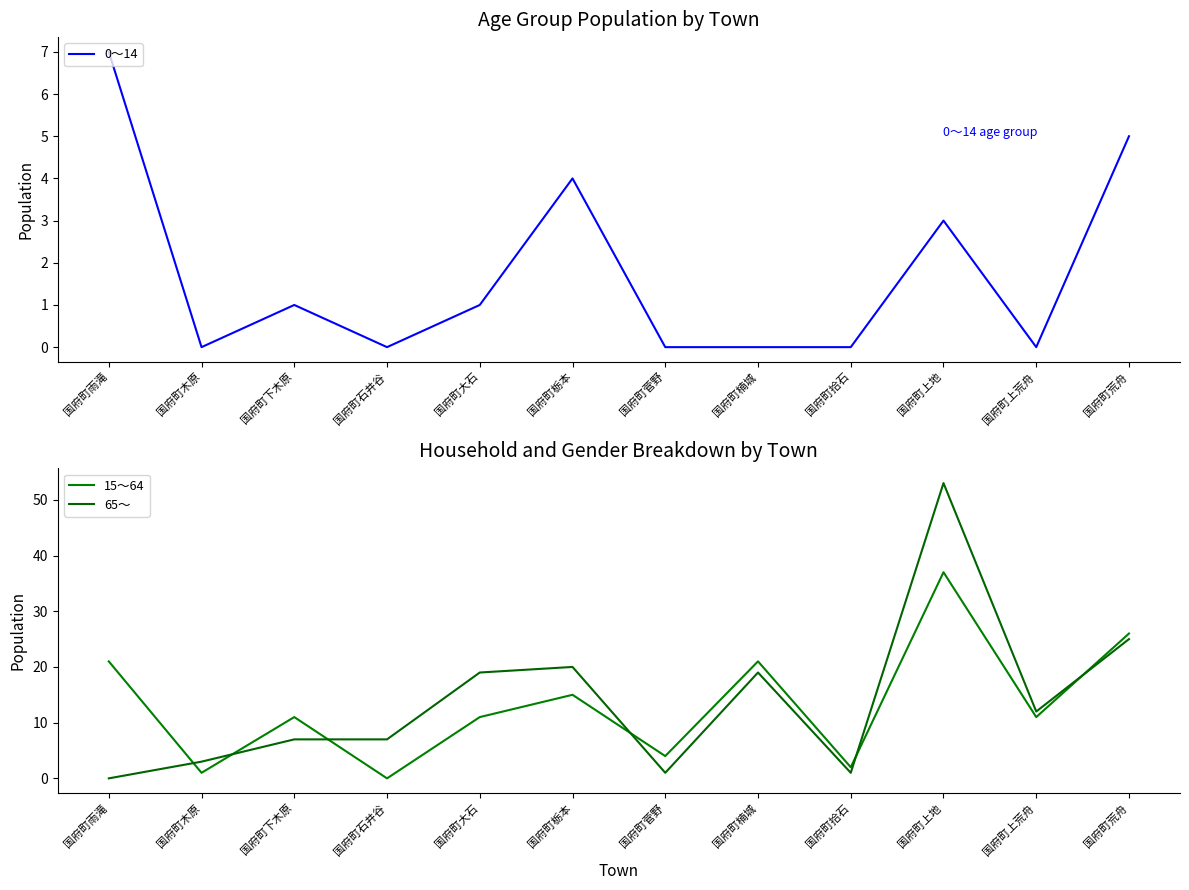

What is the label of the 5th point from the left?

国府町大石